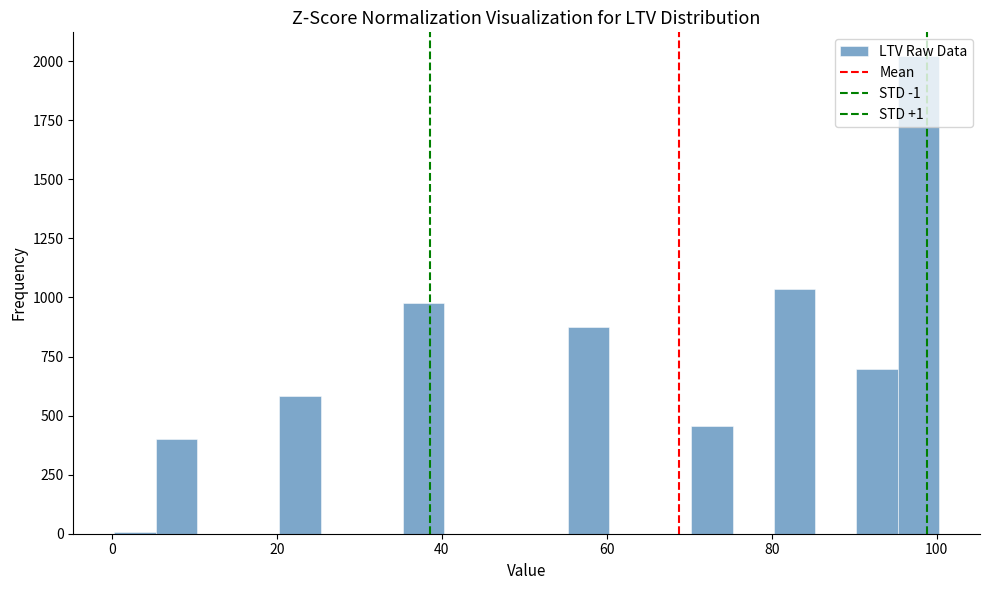

Around what value on the x-axis is the tallest bar? Give the approximate position of its centre, as read against the axis.

98